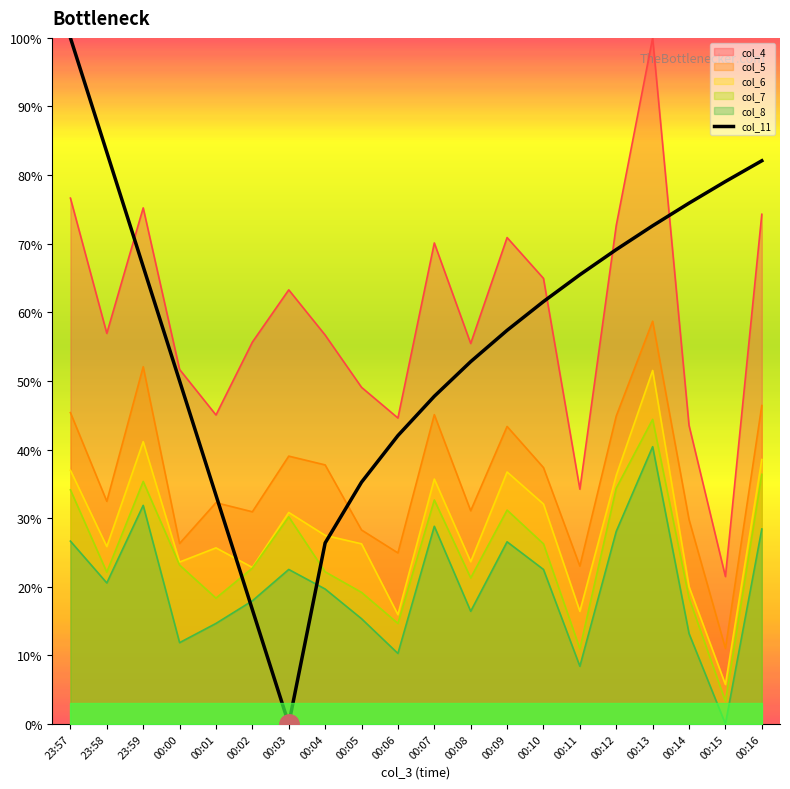

True or false: col_4 and col_5 intersect in this chart.

False